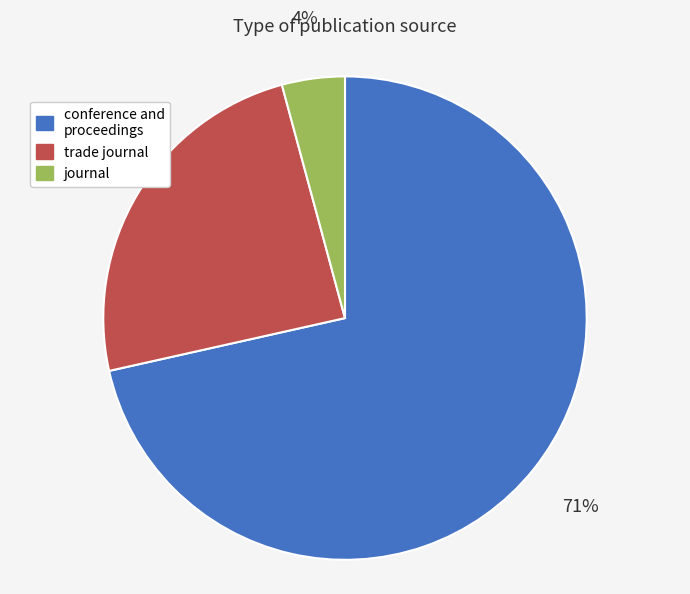

To the nearest percent, what is the combined percentage of conference and proceedings and journal?

76%